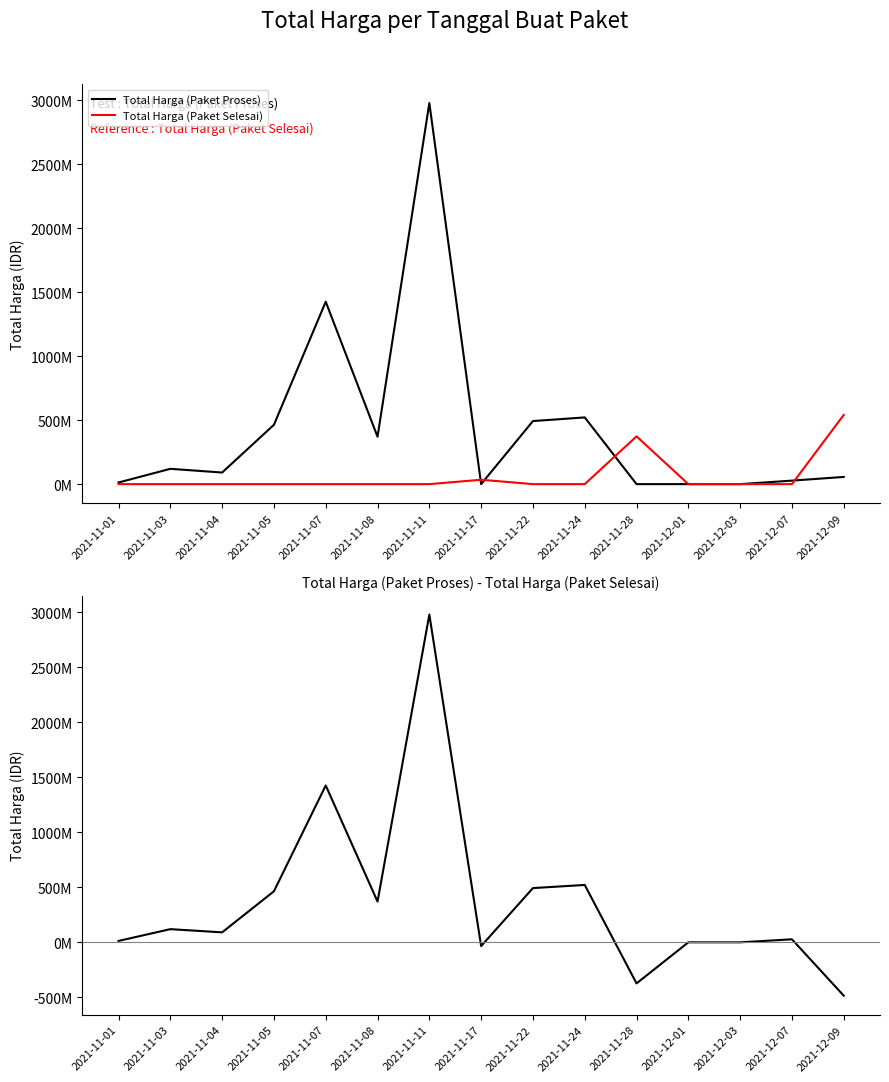

What is the difference between the maximum and minimum values in the Total Harga (Paket Proses) series?

2978953240